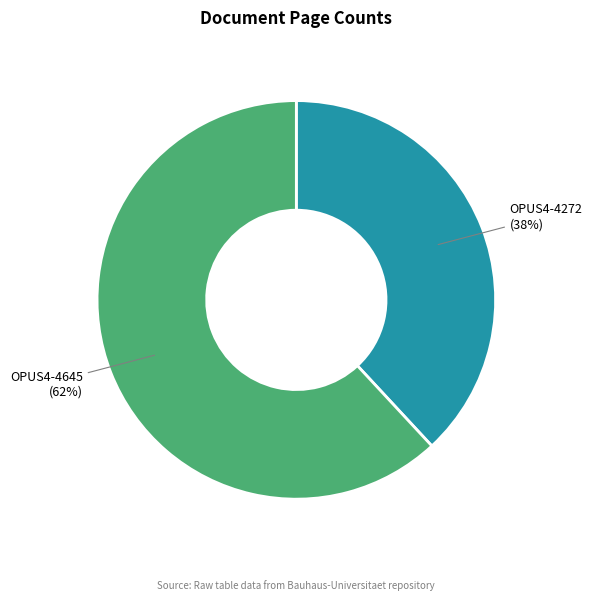

Does any single category account for the majority?

Yes